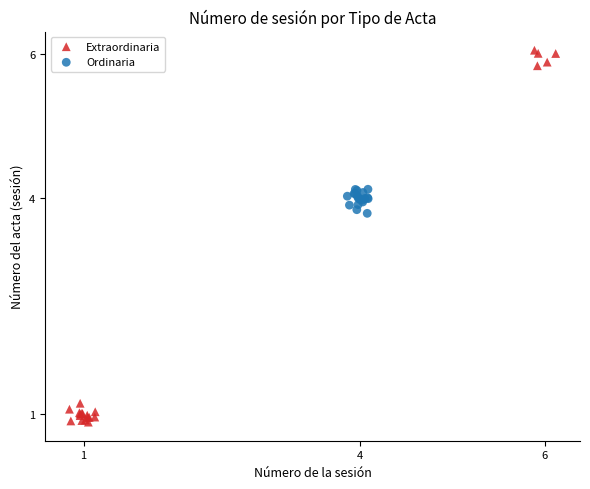

Which series has the widest spread of Y values?

Extraordinaria